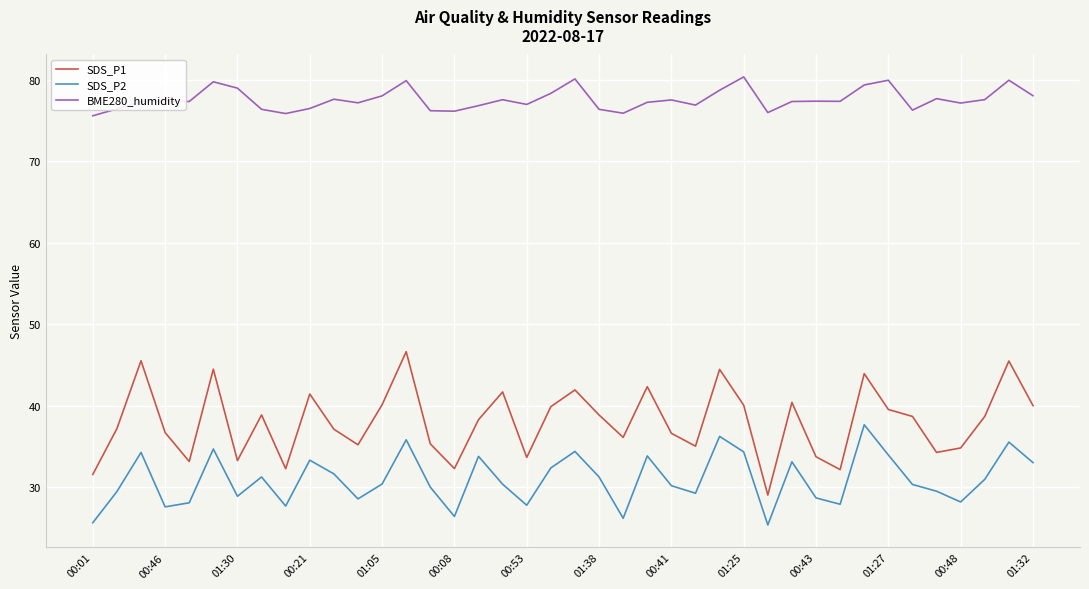

List the series in order of their overall mean, highest first.

BME280_humidity, SDS_P1, SDS_P2